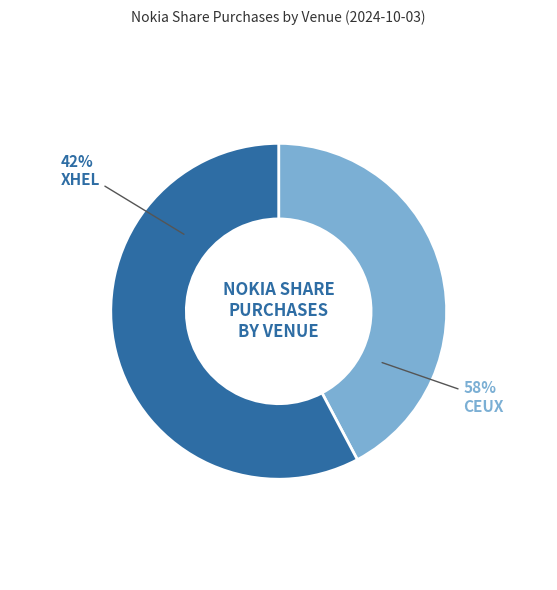

Which has a higher value, XHEL or CEUX?

CEUX